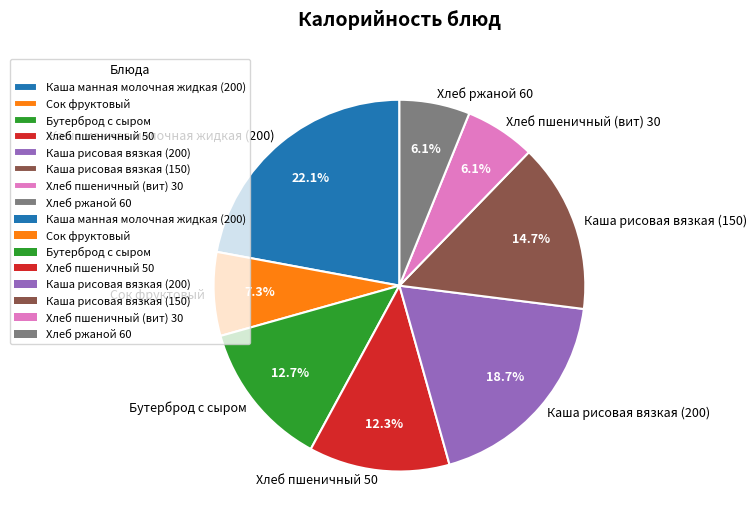

To the nearest percent, what portion does Каша рисовая вязкая (200) represent?

19%